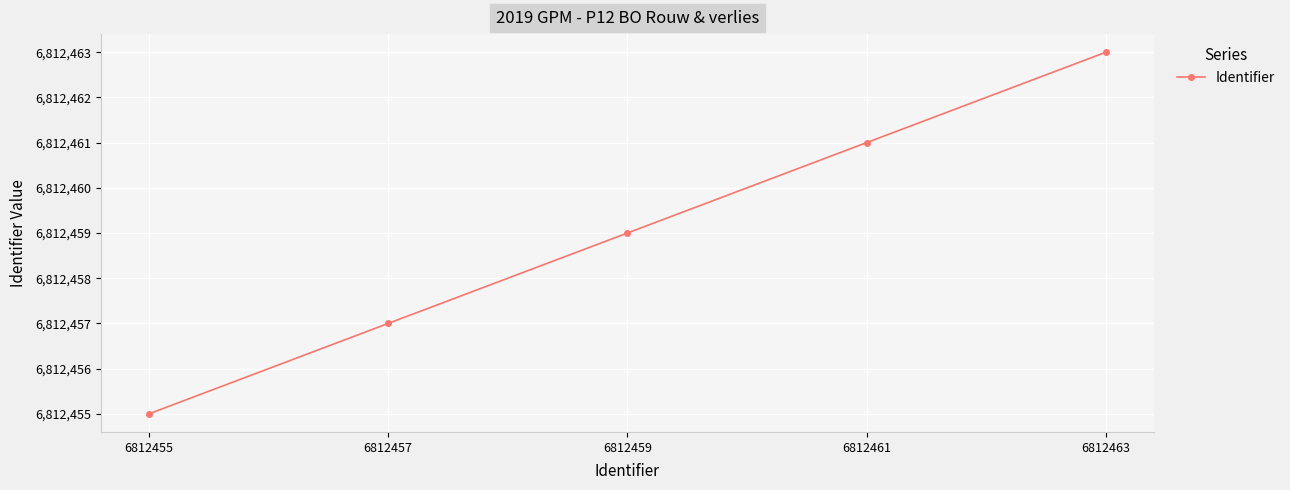

Reading left to right, what are all the values shown in this chart?

6812455=6812455	6812457=6812457	6812459=6812459	6812461=6812461	6812463=6812463